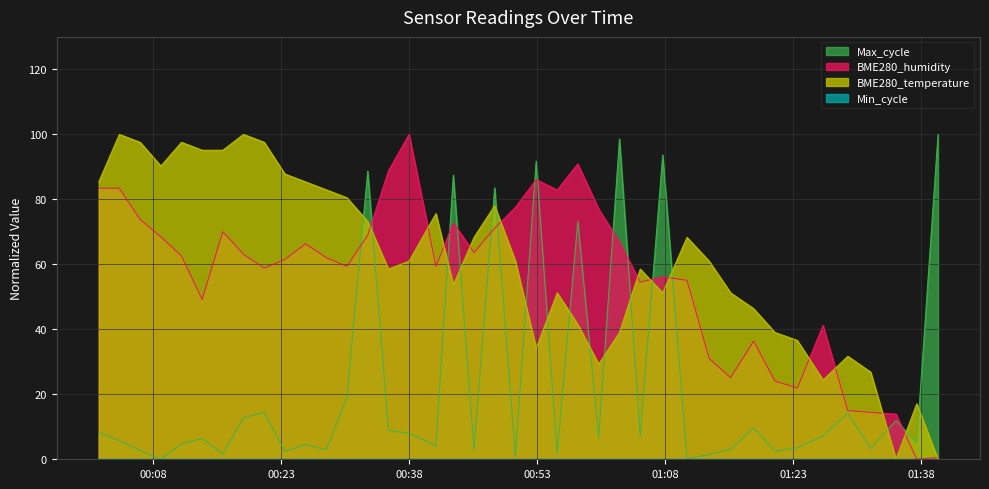

Between 2022/07/28 00:52:54 and 2022/07/28 00:57:47, which series saw the biggest shift?

Max_cycle